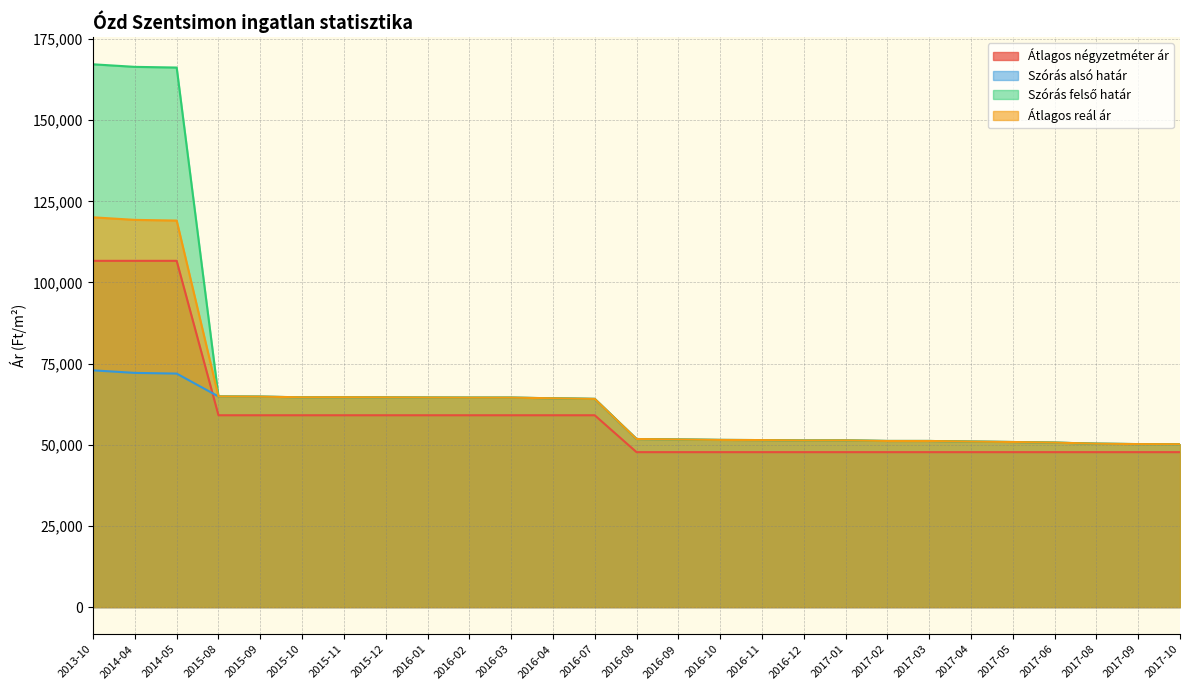

The Átlagos reál ár series shows 51498 at 2016-10. True or false?

True